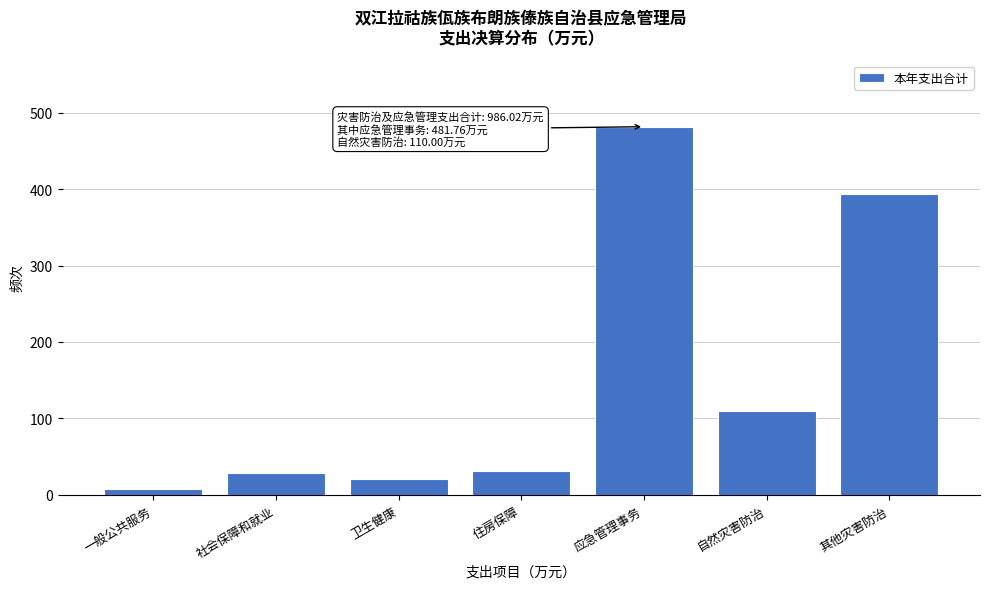

What is the sum of all values?

1074.8